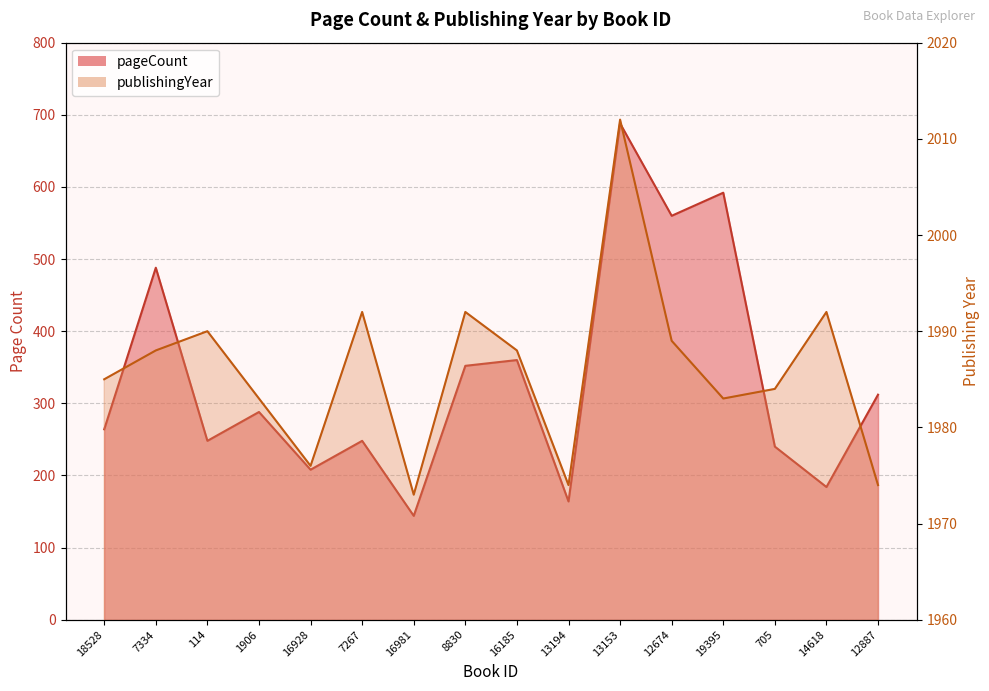

Reading left to right, extract all data points from this chart.

pageCount: 18528=264	7334=488	114=248	1906=288	16928=208	7267=248	16981=144	8830=352	16185=360	13194=164	13153=688	12674=560	19395=592	705=240	14618=184	12887=312
publishingYear: 18528=1985	7334=1988	114=1990	1906=1983	16928=1976	7267=1992	16981=1973	8830=1992	16185=1988	13194=1974	13153=2012	12674=1989	19395=1983	705=1984	14618=1992	12887=1974